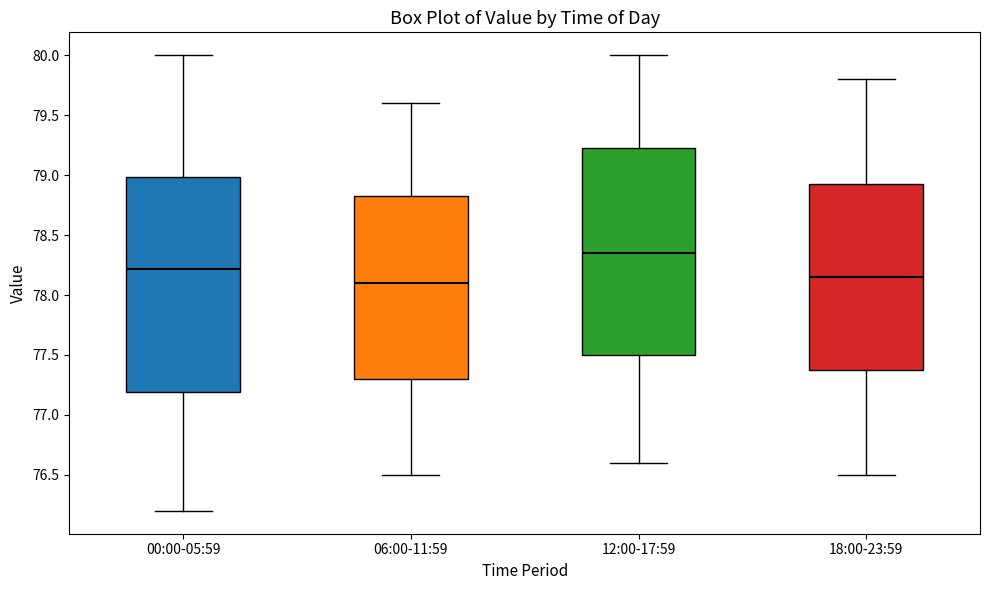

Reading left to right, read every box against the y-axis: the position of its median line, the range the box covers, and the ends of its whiskers. The values are not printed on the chart, so give them approximately, as read against the axis.

00:00-05:59: median 78.20, box 77.20 to 79.00, whiskers 76.20 to 80.00
06:00-11:59: median 78.10, box 77.30 to 78.85, whiskers 76.50 to 79.60
12:00-17:59: median 78.35, box 77.50 to 79.25, whiskers 76.60 to 80.00
18:00-23:59: median 78.15, box 77.40 to 78.95, whiskers 76.50 to 79.80